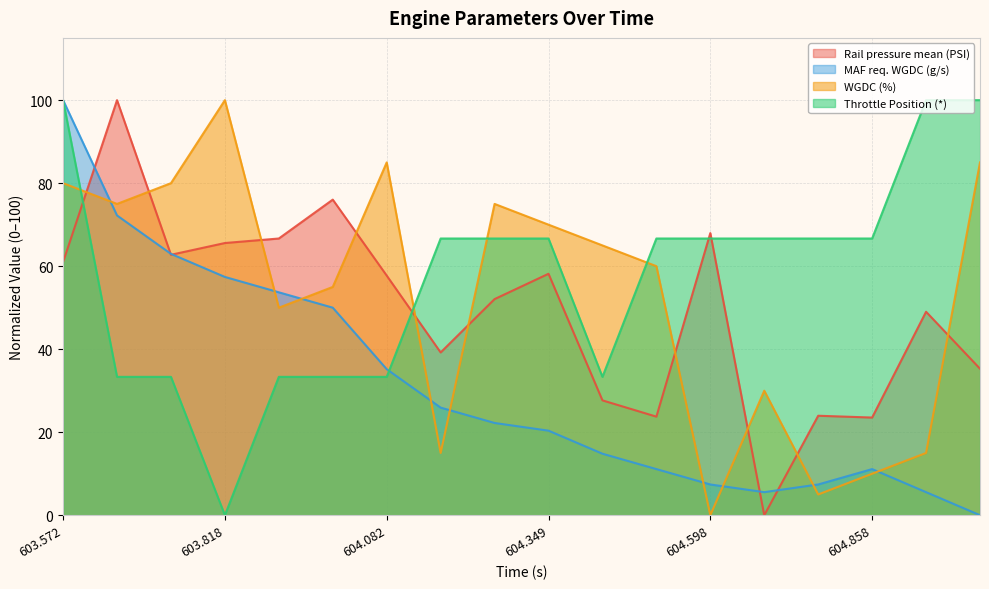

What value does the WGDC (%) series have at 604.937?

15.0